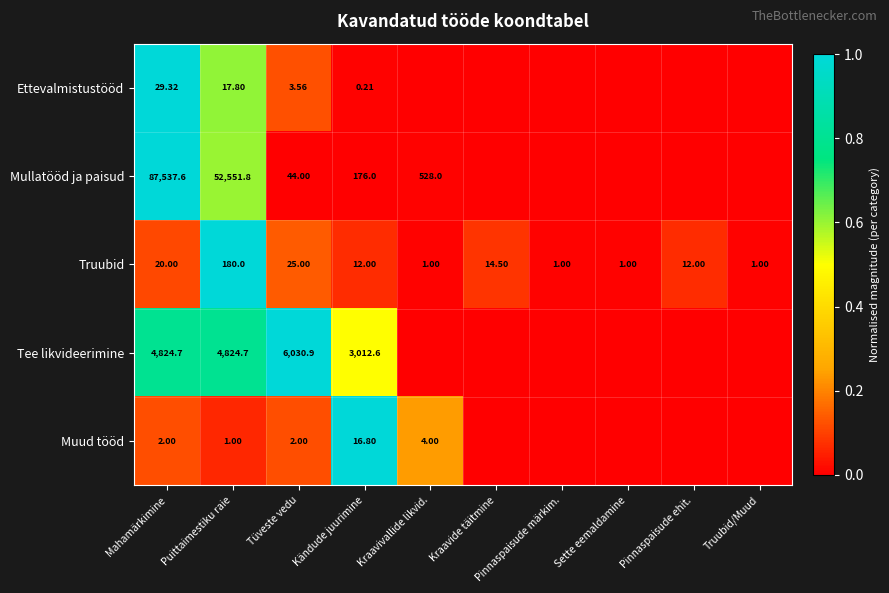

At which label is Truubid closest to 90?

Tüveste vedu